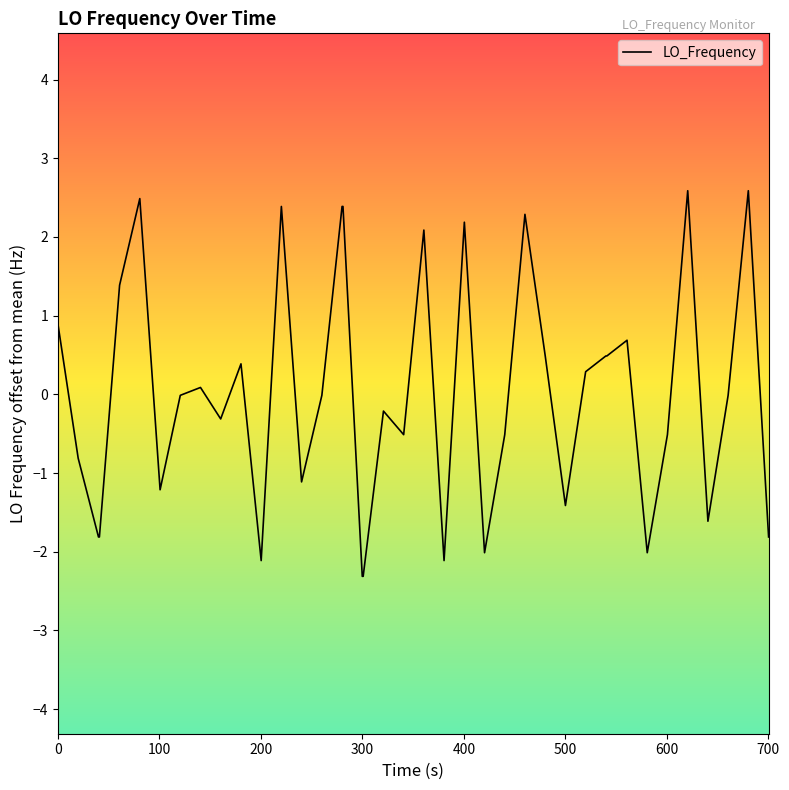

What is the minimum value shown in the chart?

-2.3